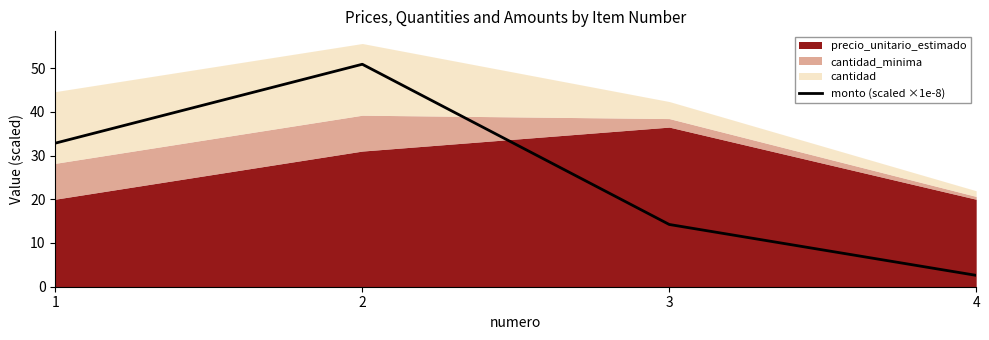

At which category does the data reach its first local peak?

2